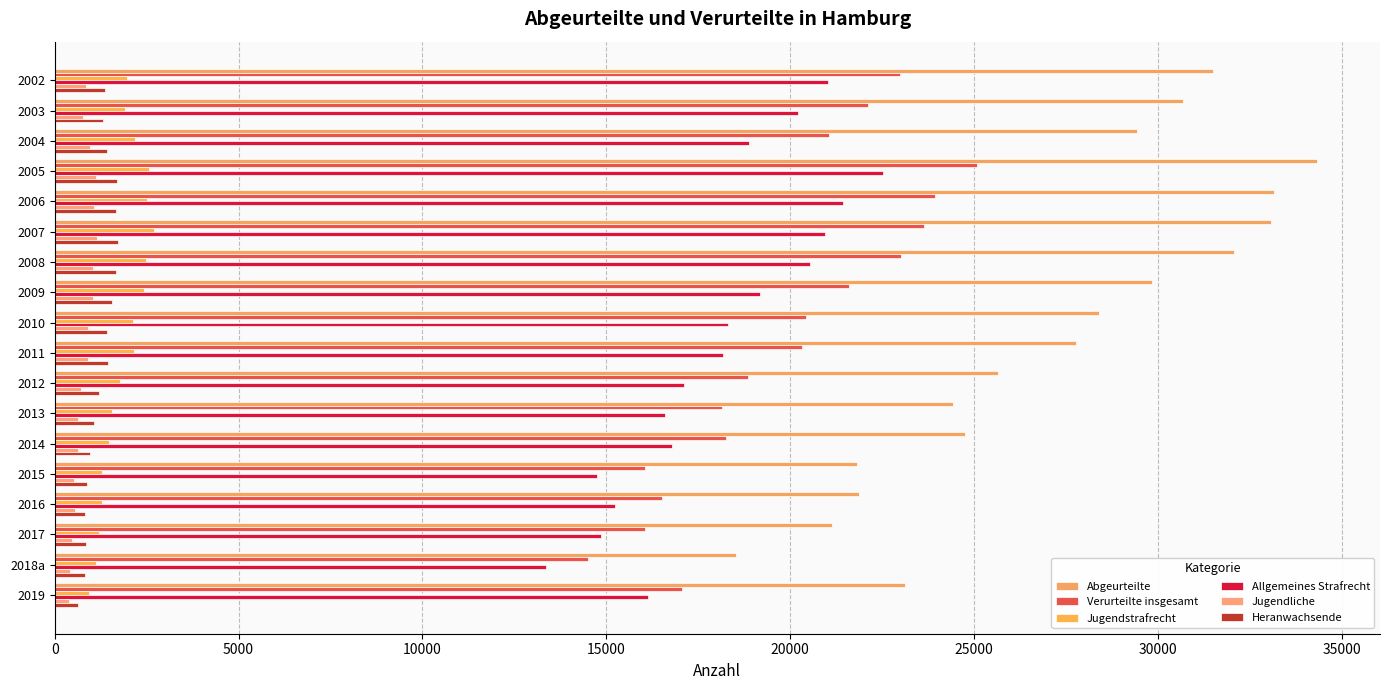

Which series has the largest total across all categories?

Abgeurteilte